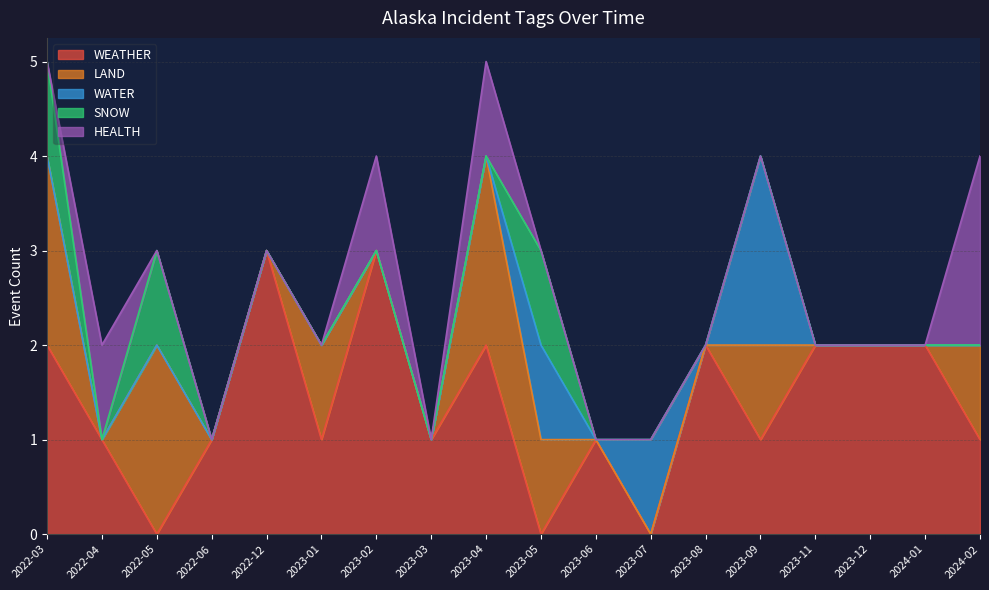

Is it true that SNOW equals 0 at 2023-12?

True